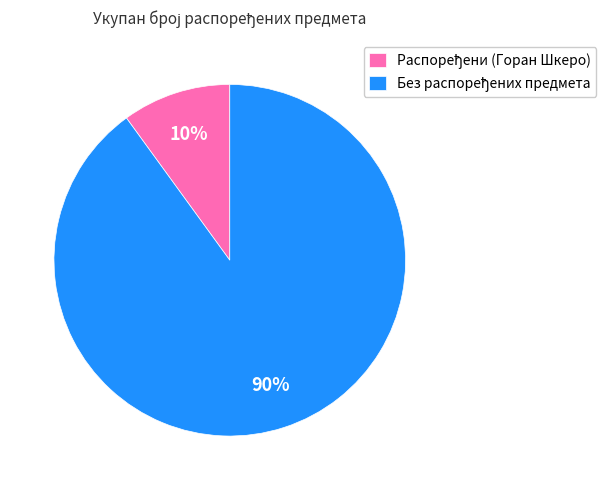

To the nearest percent, what is the difference between the largest and smallest slice percentages?

80%